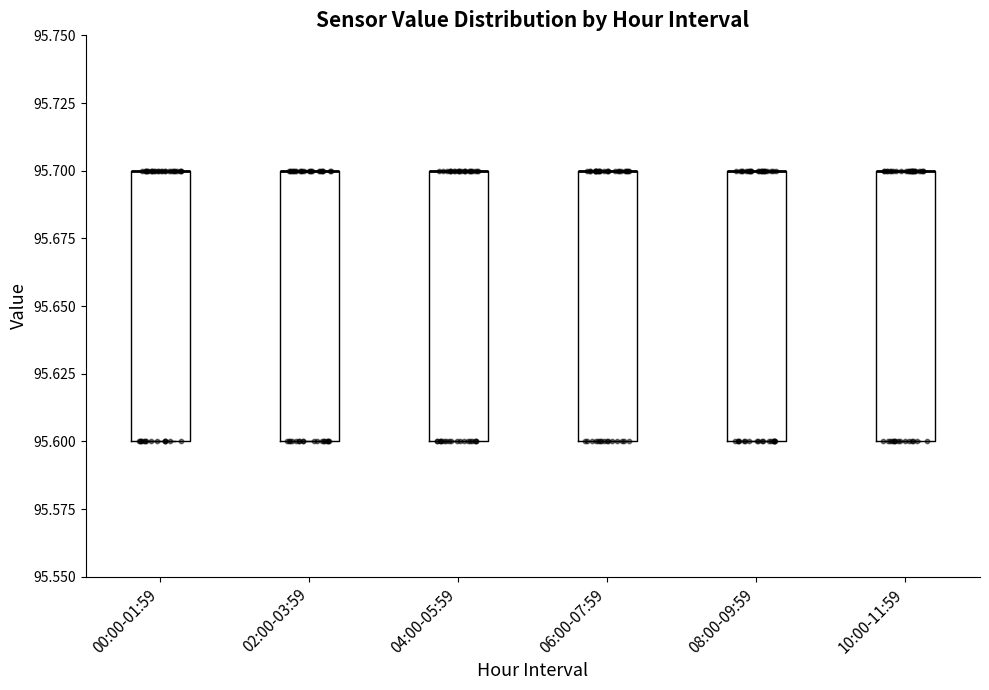

Reading left to right, transcribe this box plot: for each box, give where its median line is, the range the box spans, and where its two whiskers end, as read against the y-axis. The values are not printed on the chart, so give them approximately, as read against the axis.

00:00-01:59: median 95.7 (drawn on the box's upper edge), box 95.6 to 95.7, whiskers 95.6 to 95.7
02:00-03:59: median 95.7 (drawn on the box's upper edge), box 95.6 to 95.7, whiskers 95.6 to 95.7
04:00-05:59: median 95.7 (drawn on the box's upper edge), box 95.6 to 95.7, whiskers 95.6 to 95.7
06:00-07:59: median 95.7 (drawn on the box's upper edge), box 95.6 to 95.7, whiskers 95.6 to 95.7
08:00-09:59: median 95.7 (drawn on the box's upper edge), box 95.6 to 95.7, whiskers 95.6 to 95.7
10:00-11:59: median 95.7 (drawn on the box's upper edge), box 95.6 to 95.7, whiskers 95.6 to 95.7